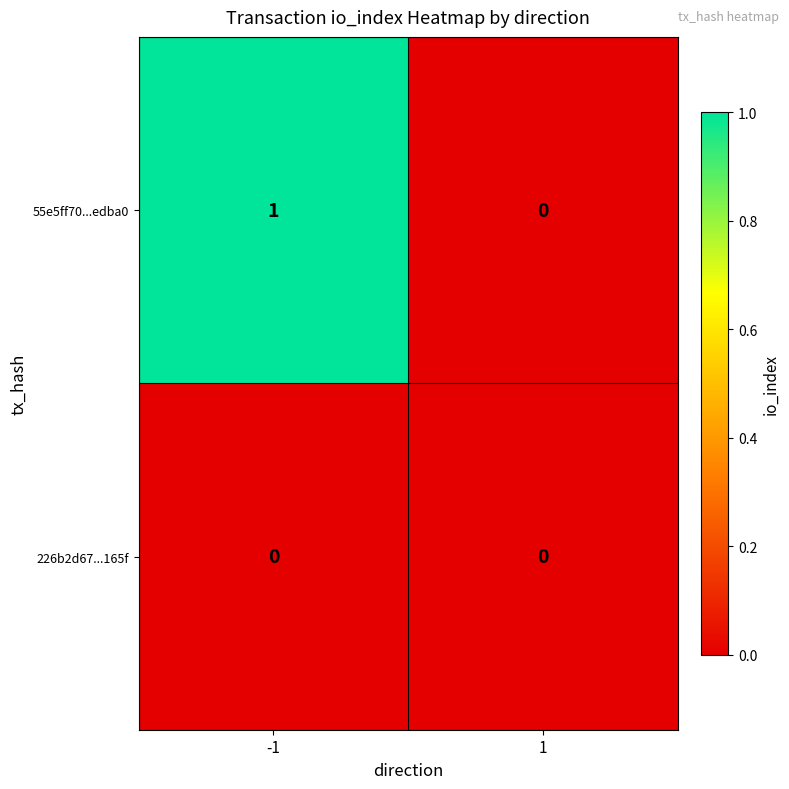

The 55e5ff70...edba0 series shows 1 at -1. True or false?

True